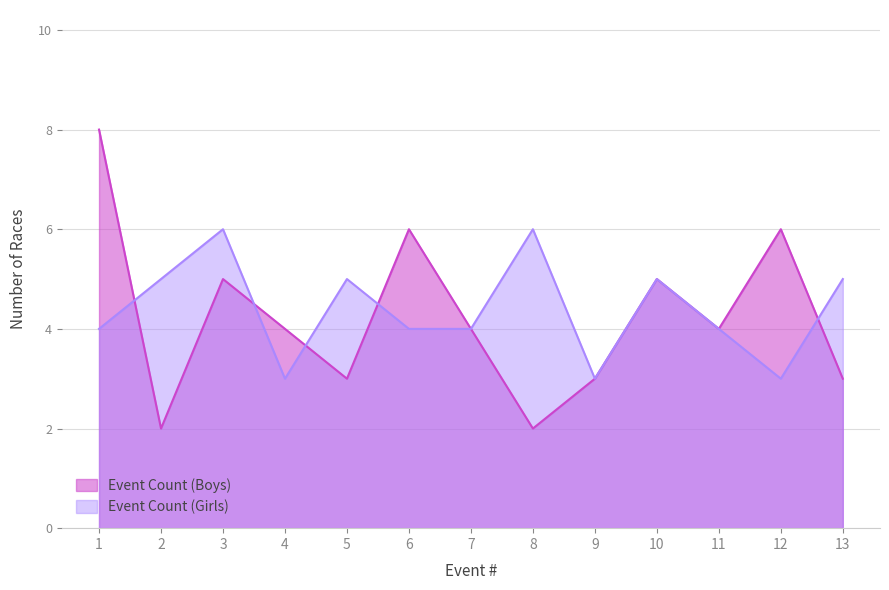

What is the value of the Event Count (Girls) point at the 1st from the left?

4